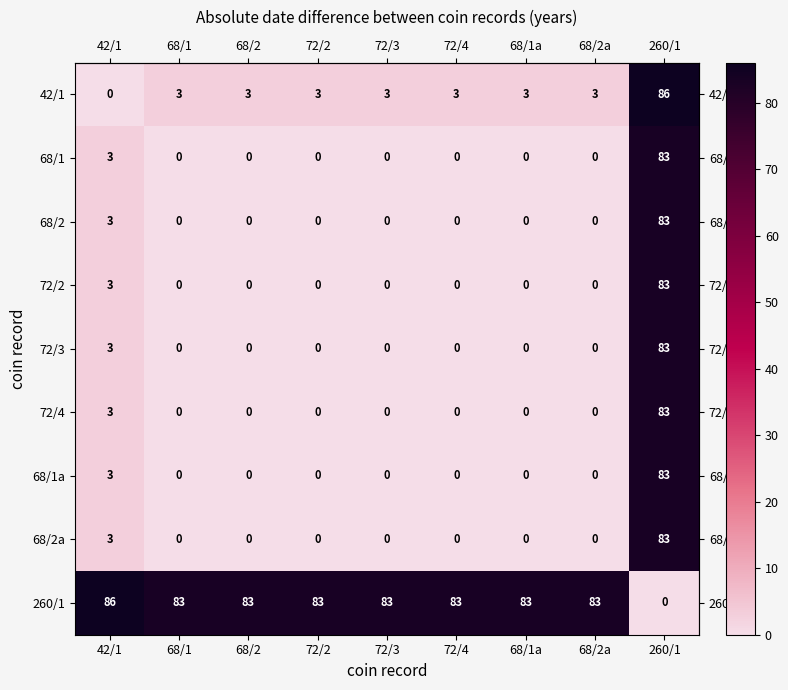

What is the difference between the maximum and minimum values in the 68/2 series?

83